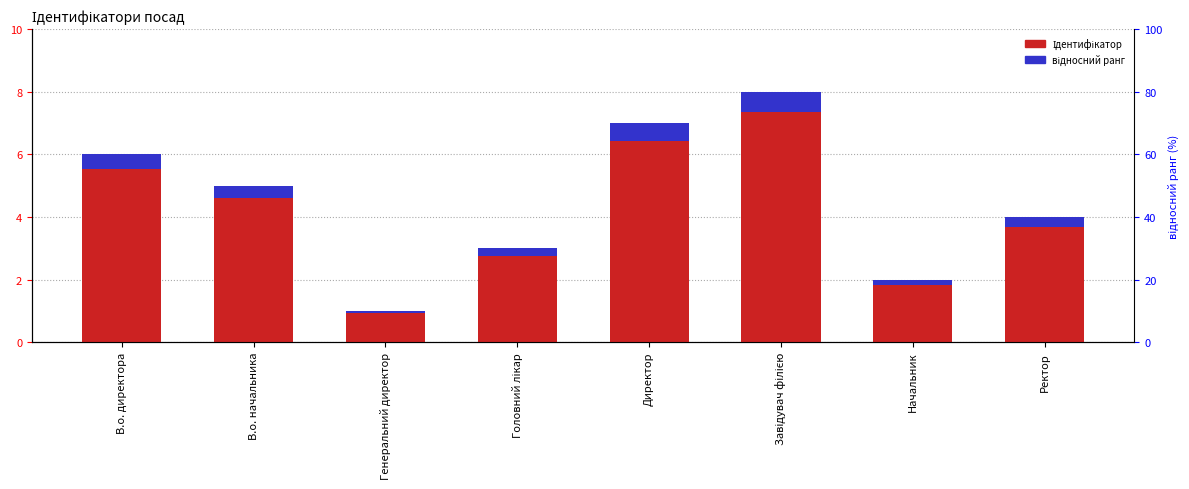

What are all the series names shown in the legend?

Ідентифікатор, відносний ранг